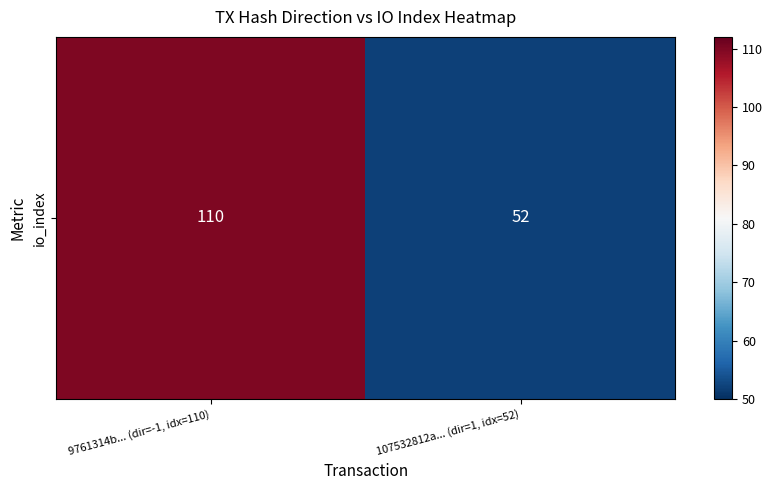

Read the value at 107532812a... (dir=1, idx=52).

52